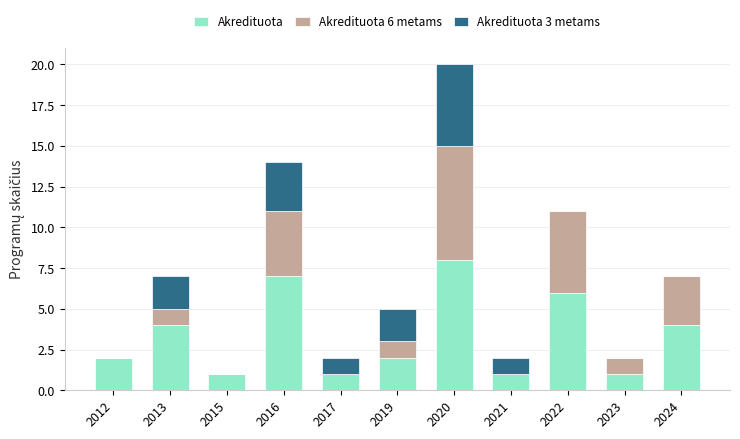

At which category is the sum across all series the highest?

2020